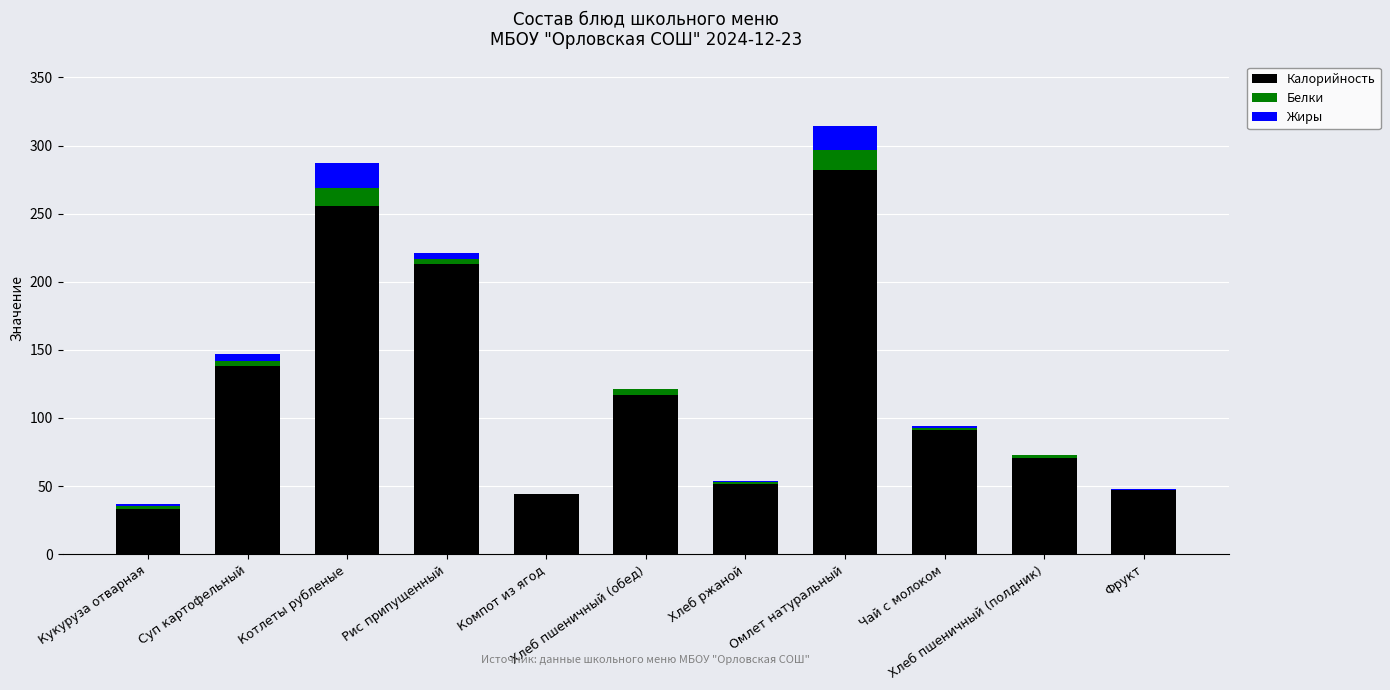

What is the maximum value for Калорийность?

282.0